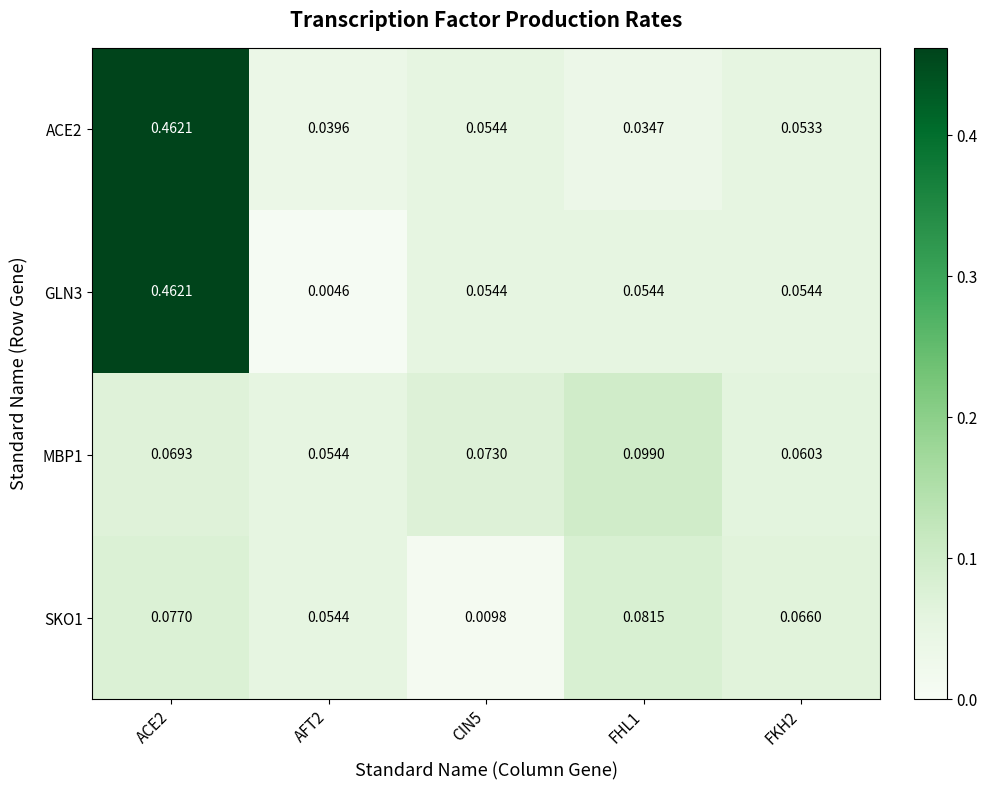

Which series has the largest range (max minus min)?

GLN3